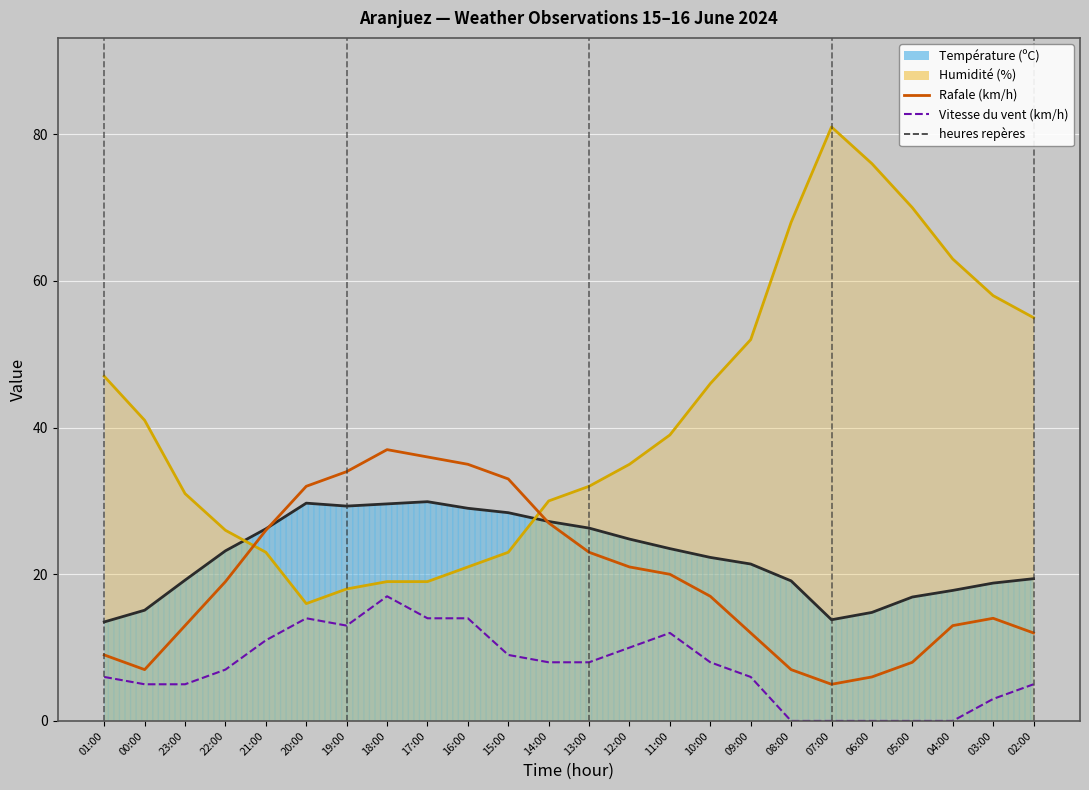

Which category has the highest value in the Vitesse du vent (km/h) series?

18:00